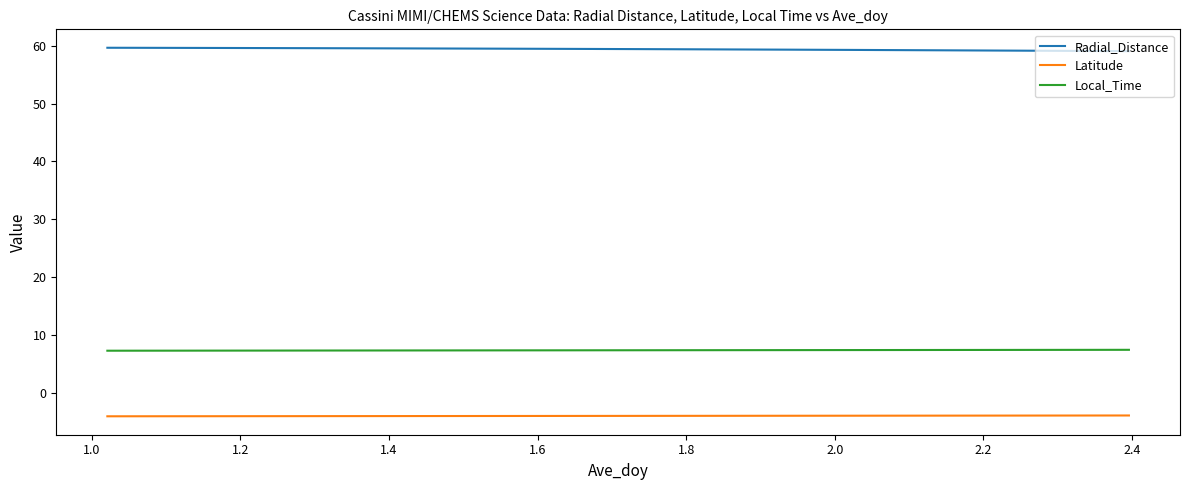

Rank the series by their maximum value, from lowest to highest.

Latitude, Local_Time, Radial_Distance